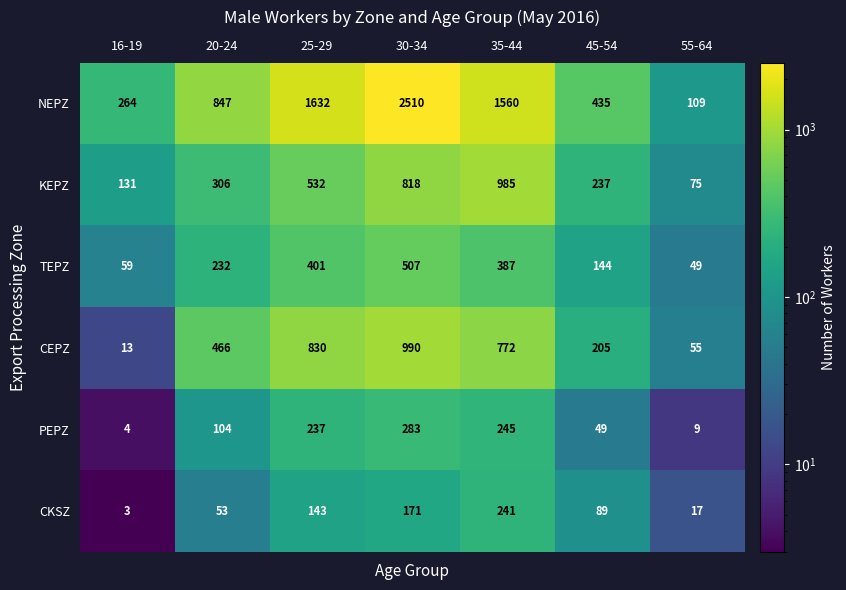

The CKSZ series shows 66 at 30-34. True or false?

False